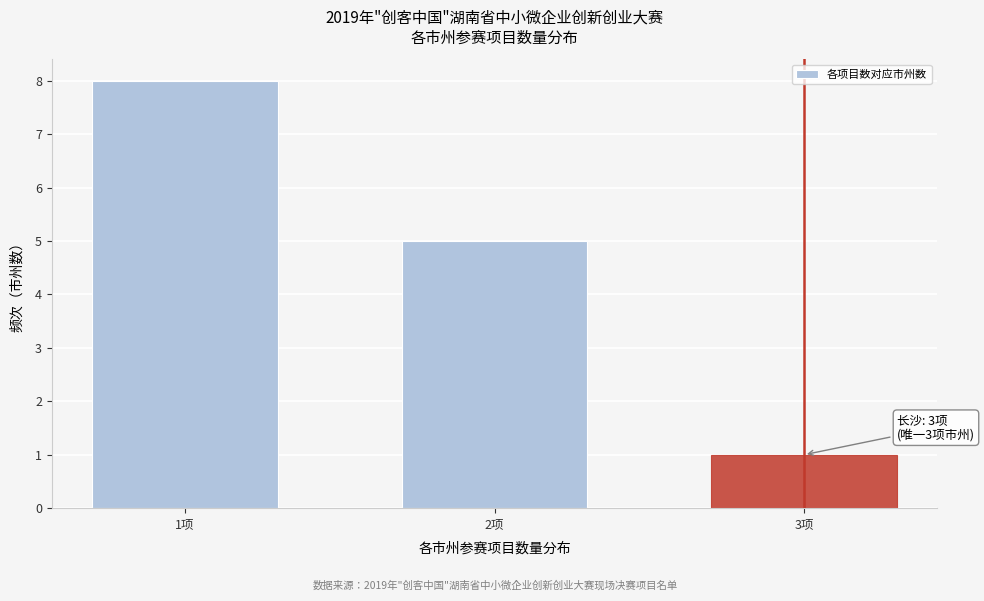

Reading left to right, list all the values displayed in this chart.

8	5	1